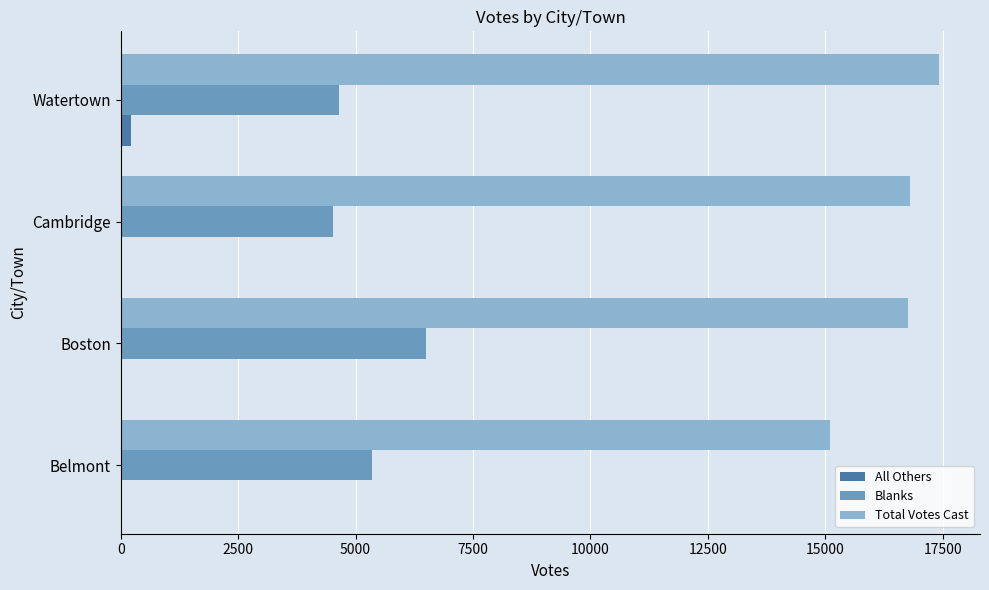

True or false: Total Votes Cast has a value of 15093 at Belmont.

True